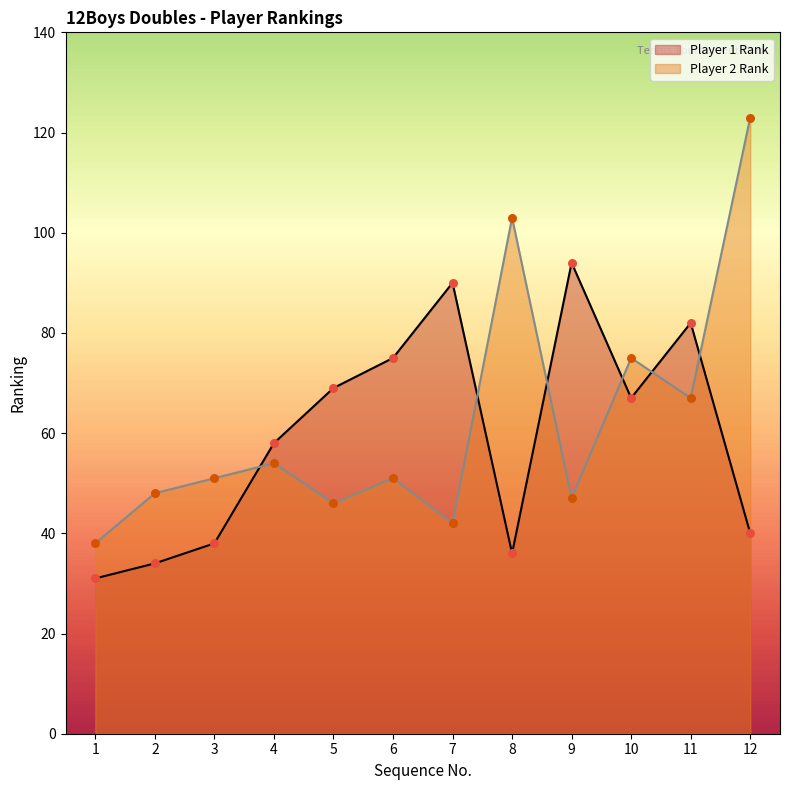

Which series has the largest total across all categories?

Player 2 Rank